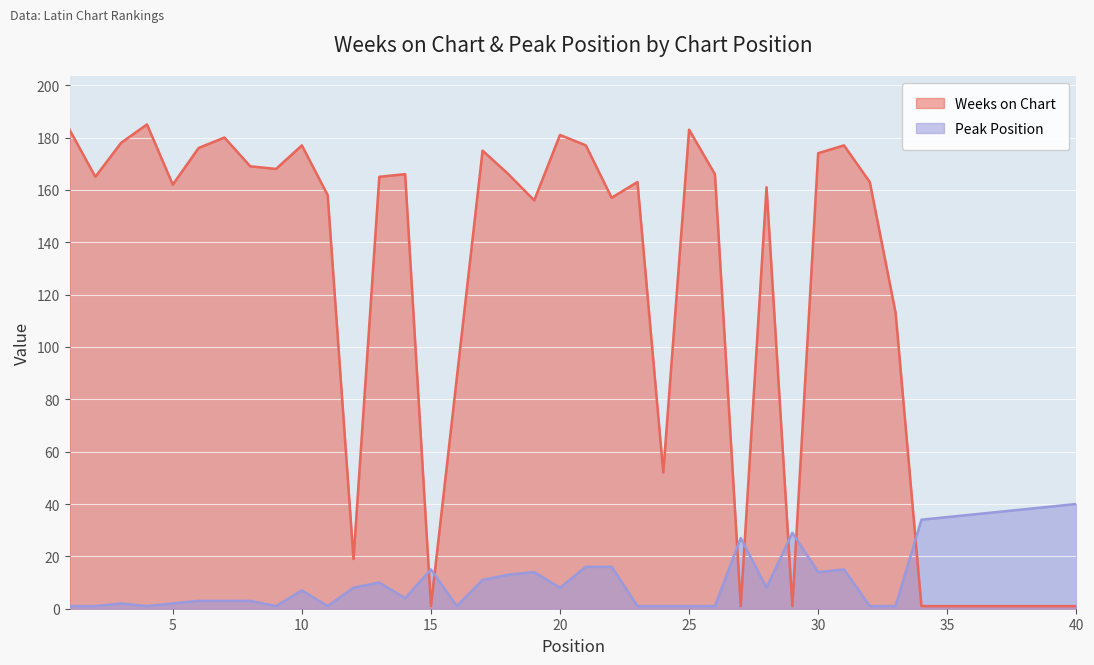

True or false: Weeks on Chart has a value of 273 at 28.

False